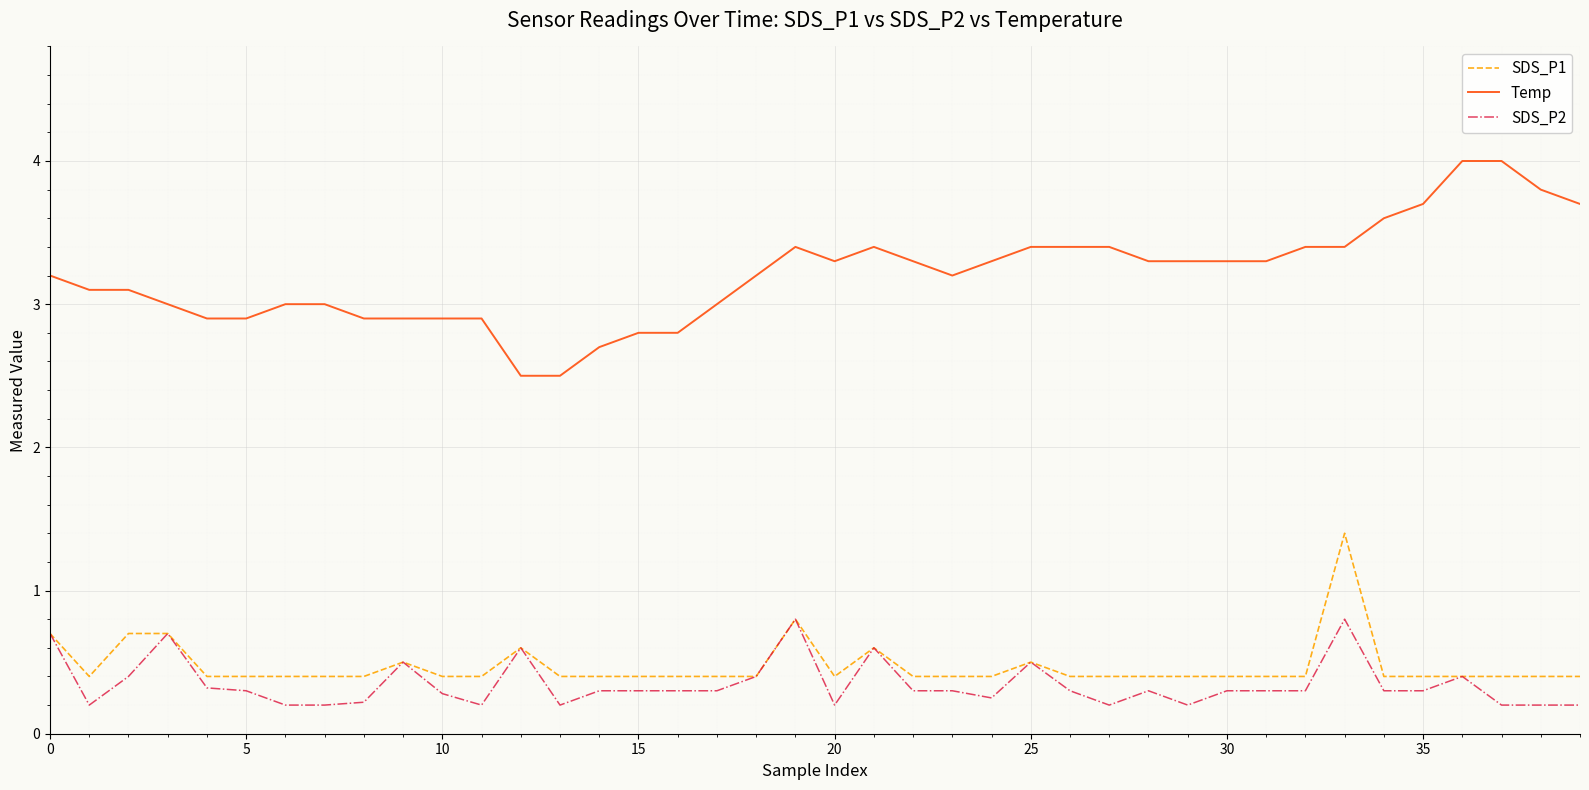

Count the number of categories in the chart.

40